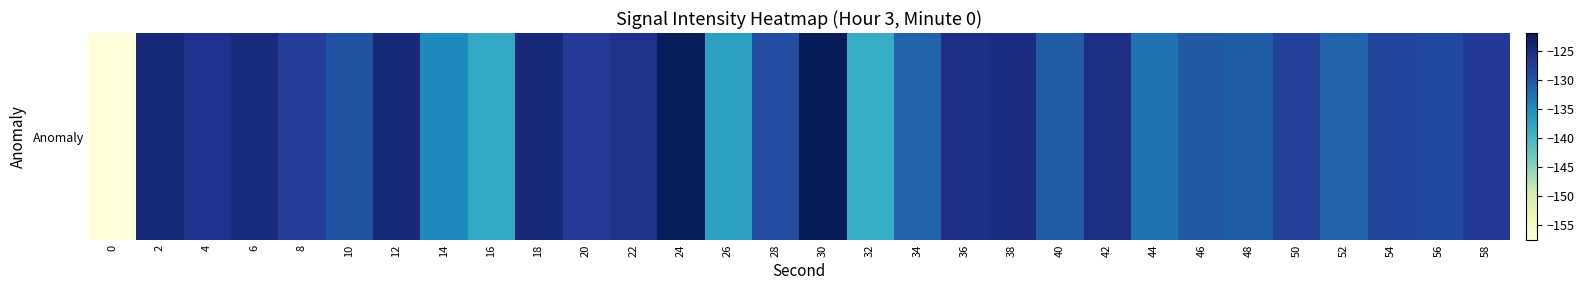

List the labels in order of value, smallest first.

0, 32, 16, 26, 14, 44, 34, 52, 48, 40, 46, 10, 28, 56, 54, 50, 8, 20, 58, 4, 22, 36, 42, 38, 6, 18, 12, 2, 24, 30